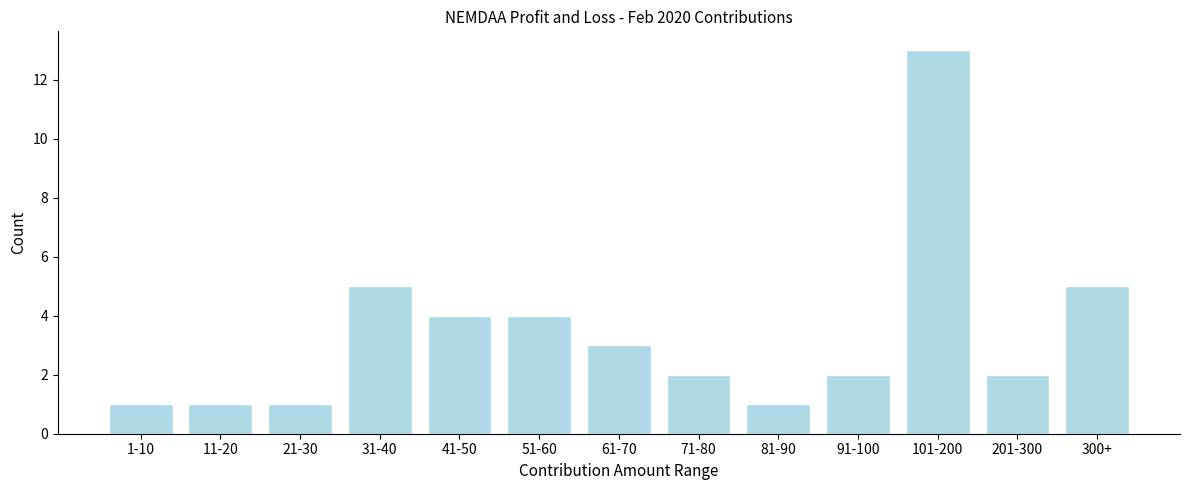

Reading left to right, extract all data points from this chart.

1	1	1	5	4	4	3	2	1	2	13	2	5